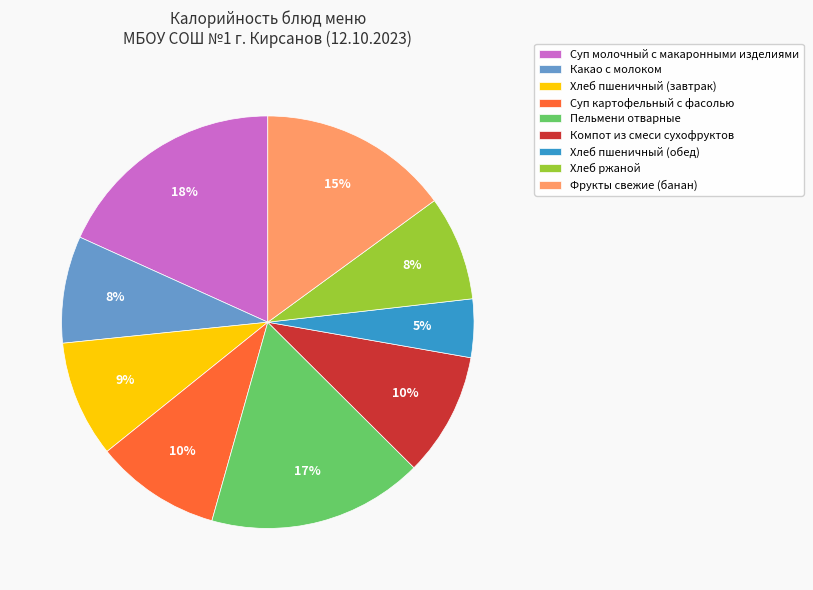

How many slices are in this pie chart?

9